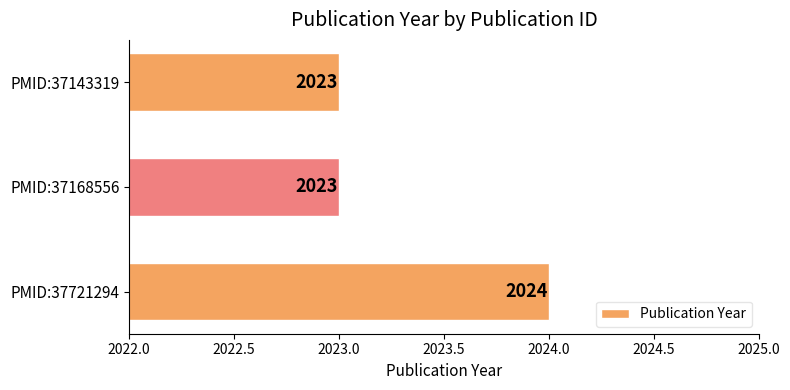

Reading top to bottom, what are all the values shown in this chart?

PMID:37143319=2023	PMID:37168556=2023	PMID:37721294=2024